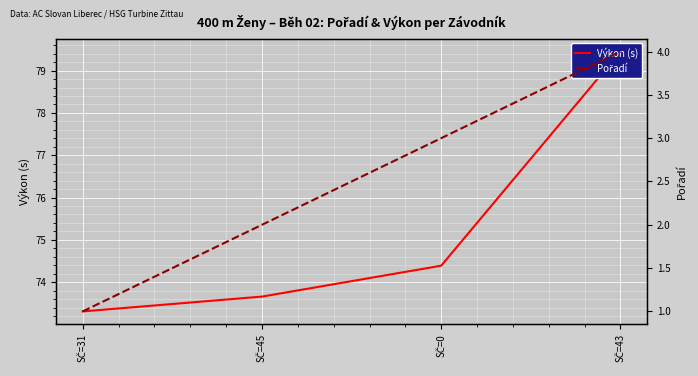

True or false: Výkon (s) and Pořadí cross at least once.

False